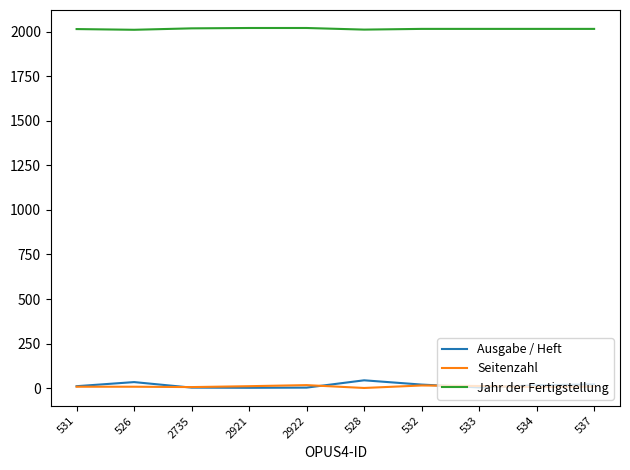

What is the difference between the highest and lowest values at 533?

2011